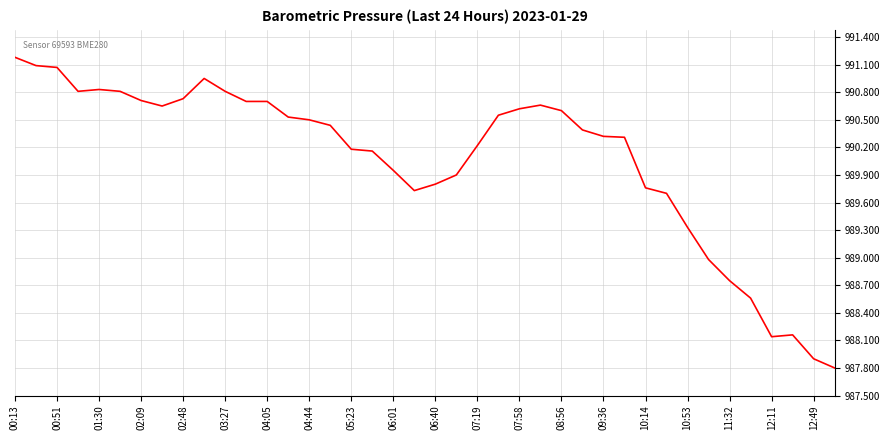

What is the greatest value displayed?

991.2